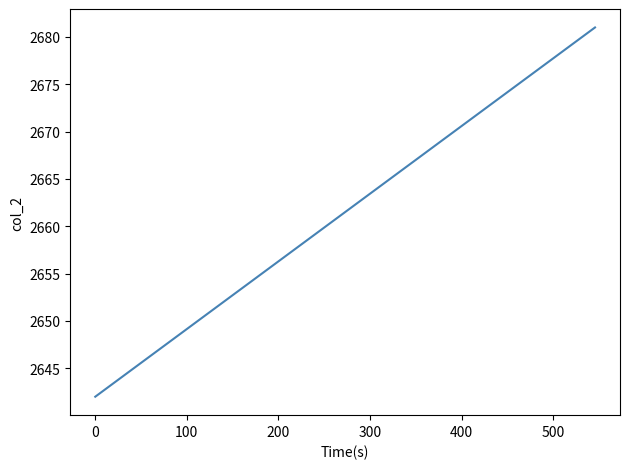

What is the difference between the maximum and minimum values?

39